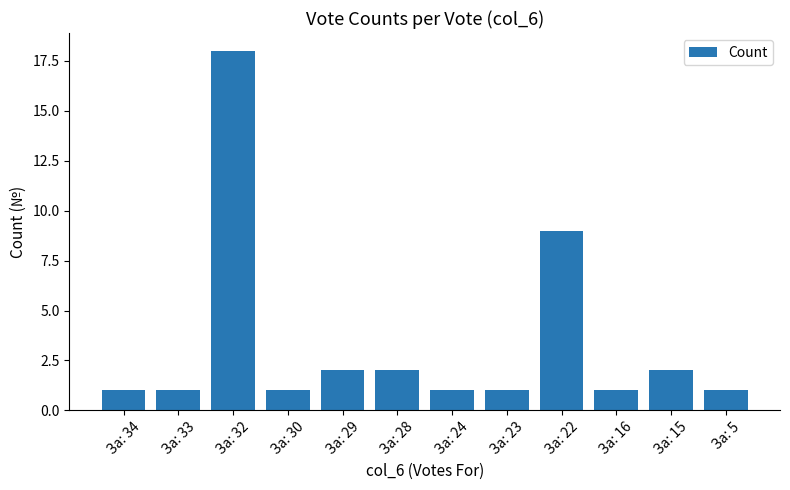

What is the average value?

3